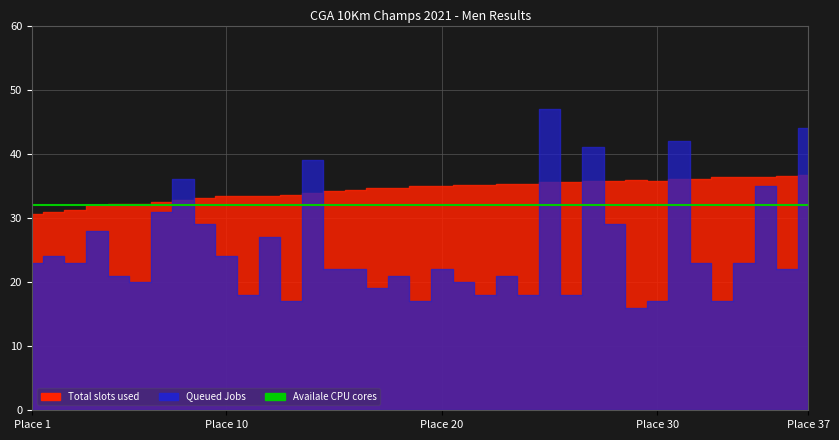

The Queued Jobs series shows 12 at 7. True or false?

False